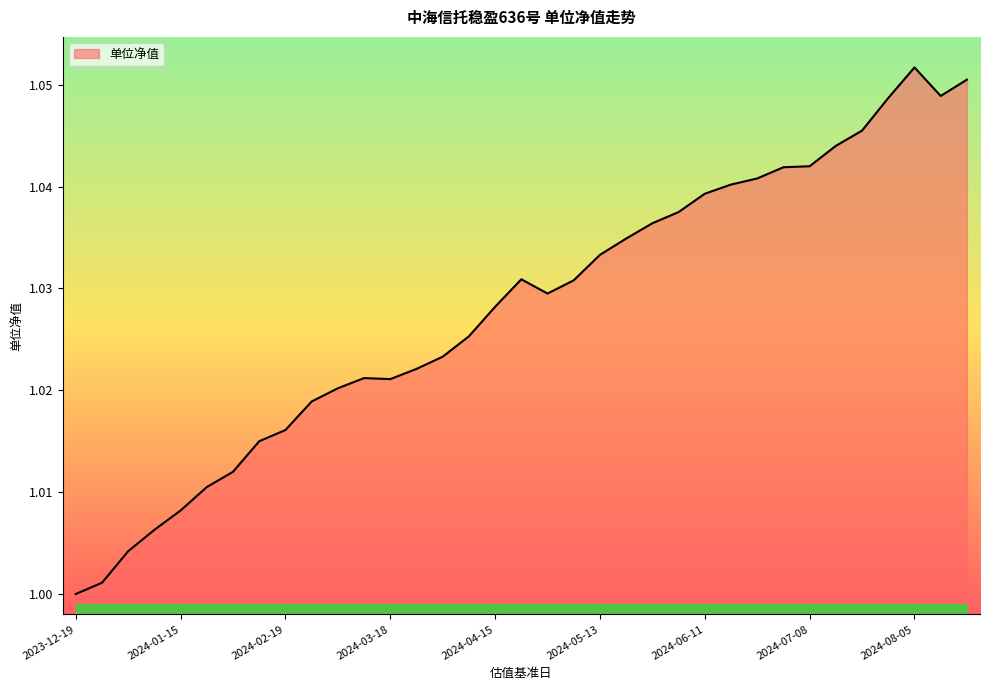

Which category has the lowest value across all series?

2023-12-19